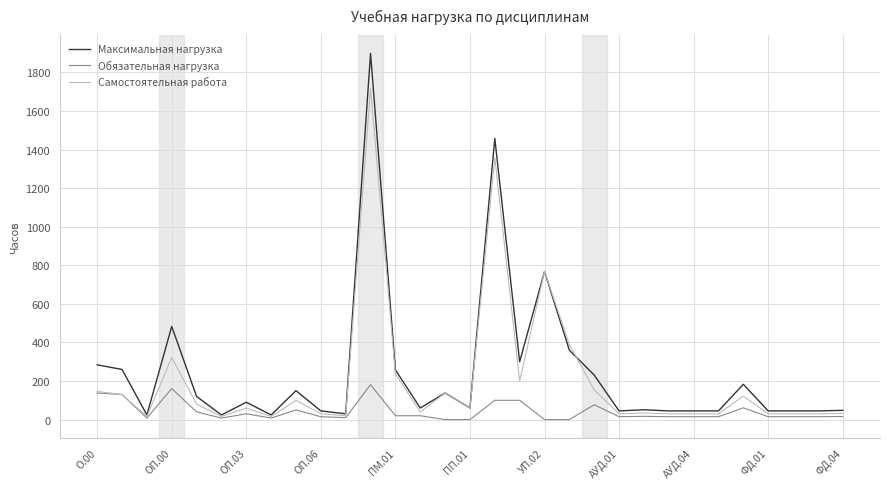

Which series has the largest range (max minus min)?

Максимальная нагрузка